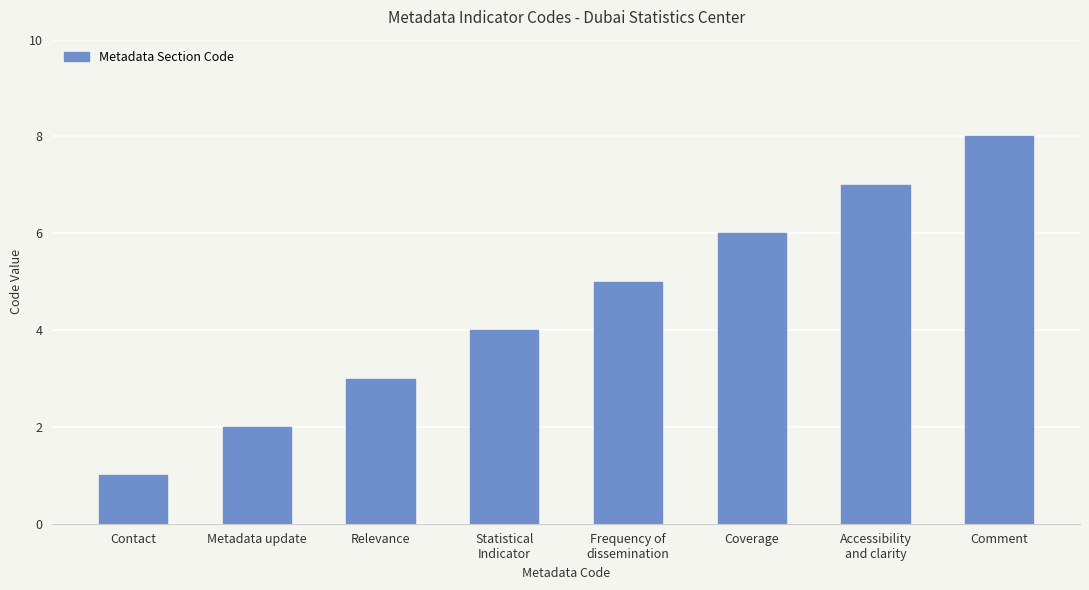

What is the sum of all values?

36